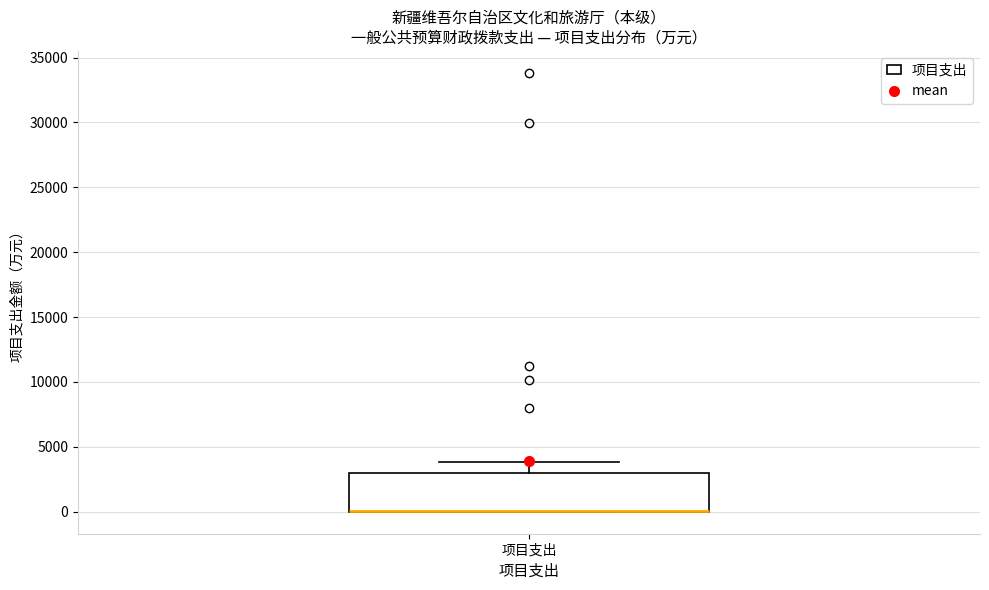

Where does the upper whisker of the box for 项目支出 end on the y-axis? The values are not printed on the chart, so give them approximately, as read against the axis.

4000